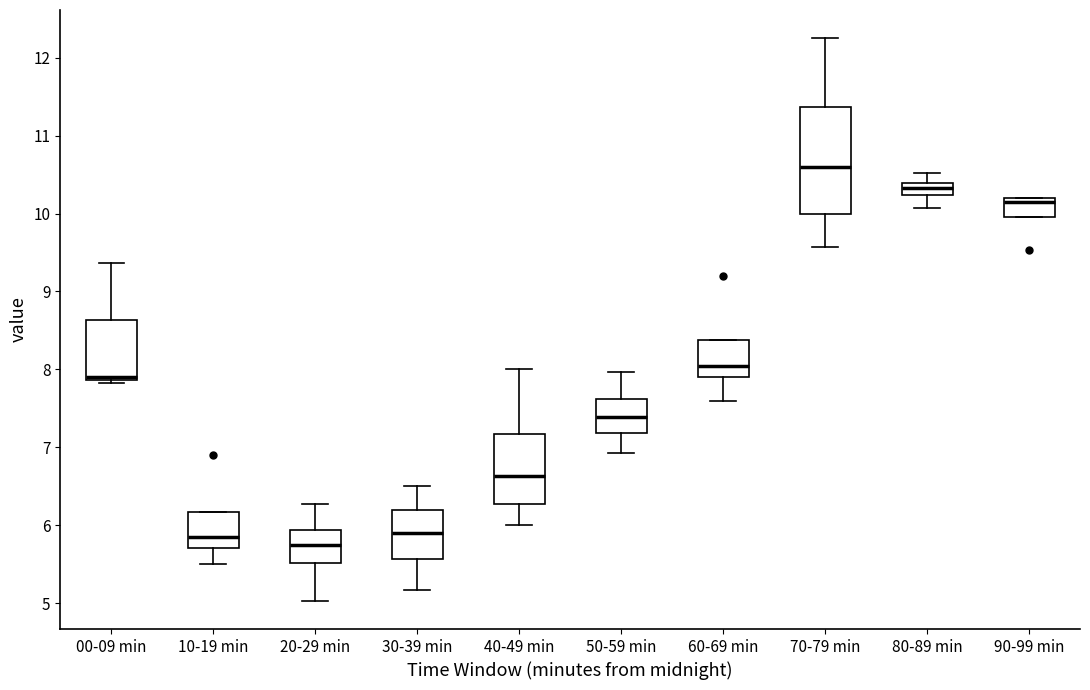

Reading left to right, transcribe this box plot: for each box, give where its median line is, the range the box spans, and where its two whiskers end, as read against the y-axis. The values are not printed on the chart, so give them approximately, as read against the axis.

00-09 min: median 7.9 (just above the box's lower edge), box 7.9 to 8.6, whiskers 7.8 to 9.4
10-19 min: median 5.9, box 5.7 to 6.2, whiskers 5.5 to 6.2
20-29 min: median 5.8, box 5.5 to 5.9, whiskers 5.0 to 6.3
30-39 min: median 5.9, box 5.6 to 6.2, whiskers 5.2 to 6.5
40-49 min: median 6.6, box 6.3 to 7.2, whiskers 6.0 to 8.0
50-59 min: median 7.4, box 7.2 to 7.6, whiskers 6.9 to 8.0
60-69 min: median 8.1, box 7.9 to 8.4, whiskers 7.6 to 8.4
70-79 min: median 10.6, box 10.0 to 11.4, whiskers 9.6 to 12.3
80-89 min: median 10.3, box 10.2 to 10.4, whiskers 10.1 to 10.5
90-99 min: median 10.2 (just below the box's upper edge), box 10.0 to 10.2, whiskers 10.0 to 10.2